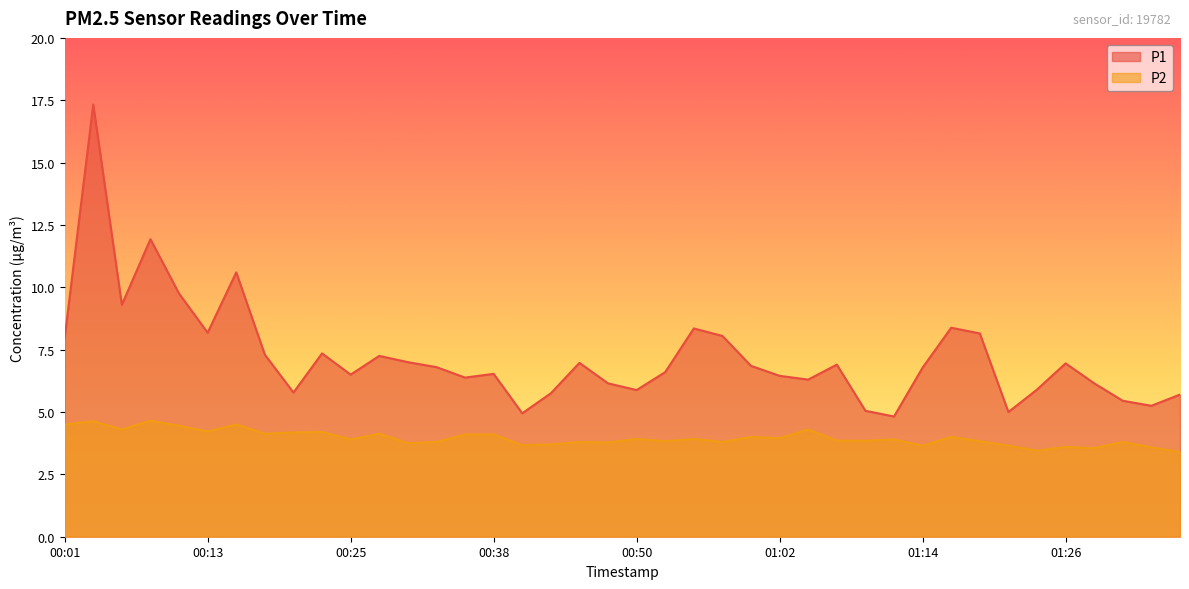

What is the sum of the P2 values at 00:38 and 00:28?

8.2